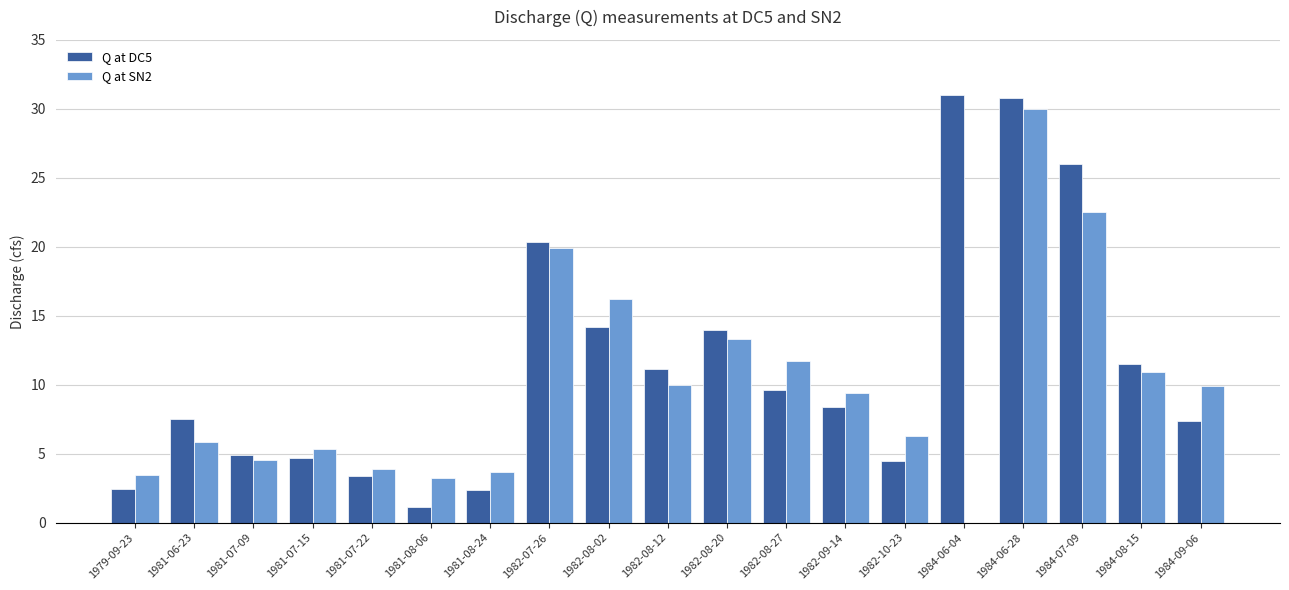

How many groups of bars are there?

19